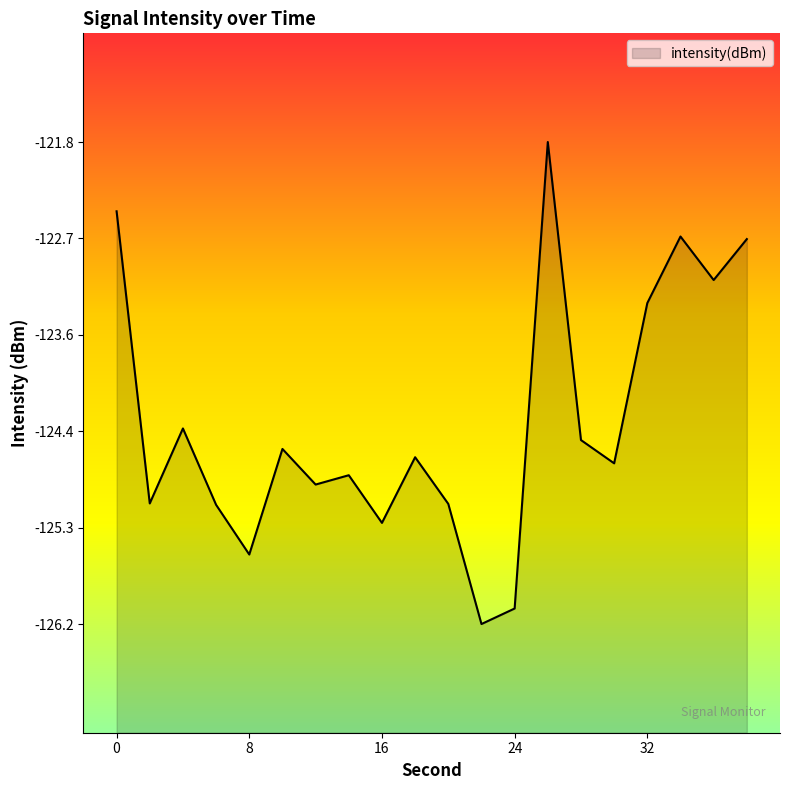

At which label is the value closest to -124?

4